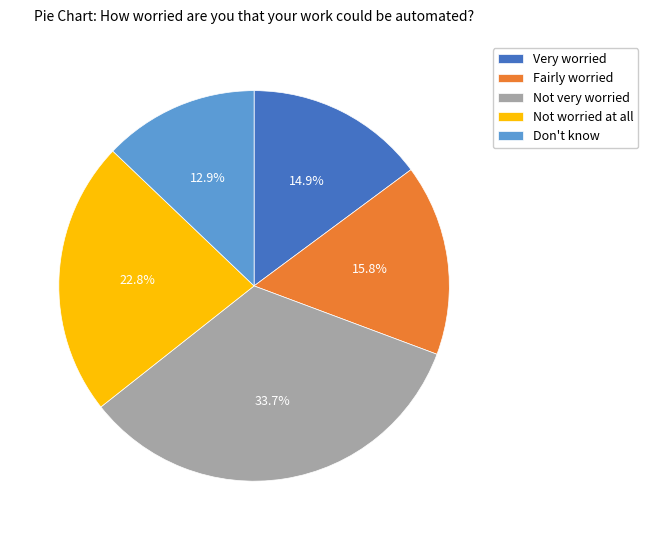

Is it true that Not very worried is 41% of the pie?

False